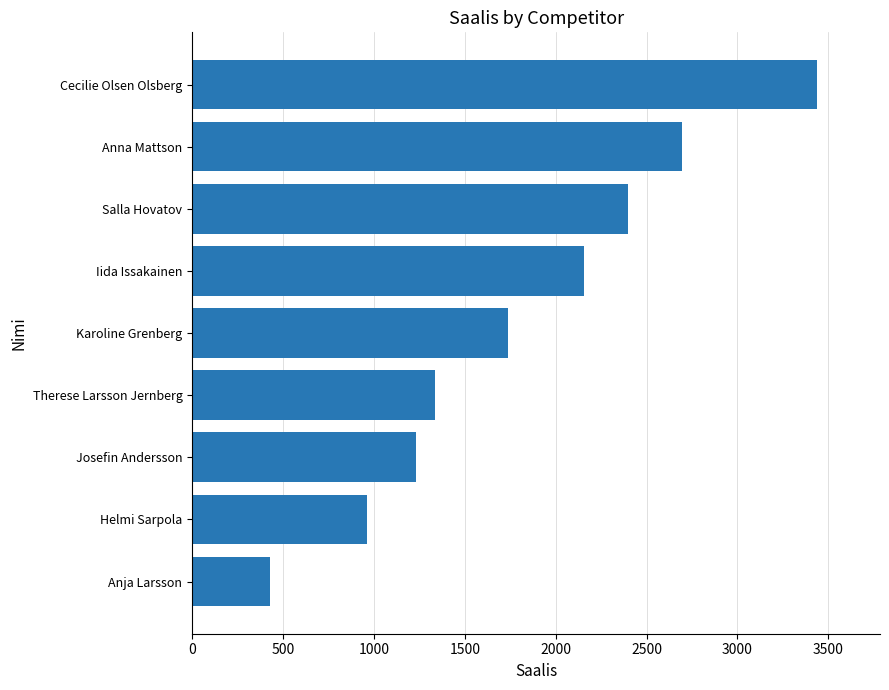

How many bars are there in total?

9